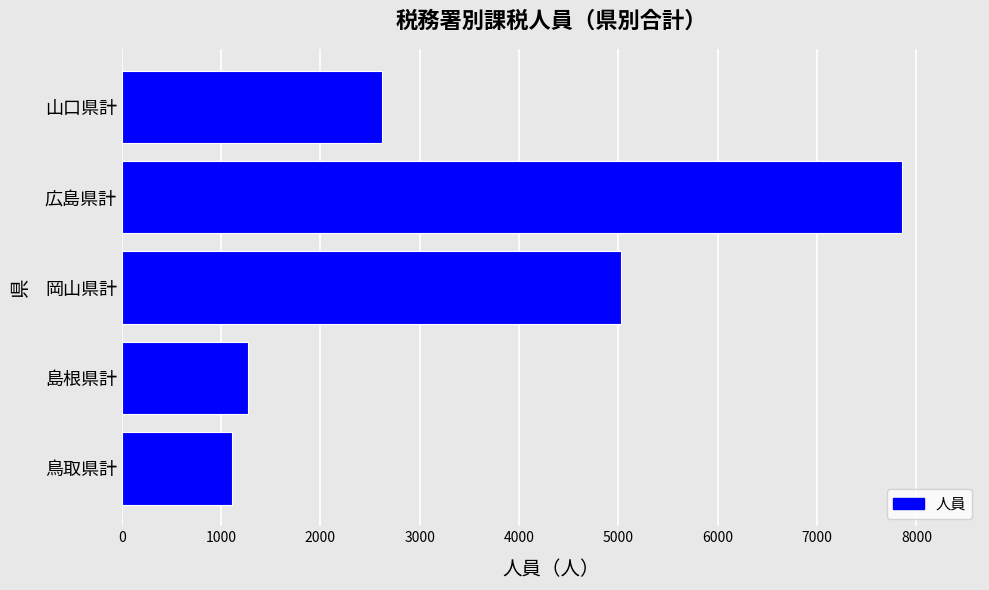

How many series are shown in this chart?

1